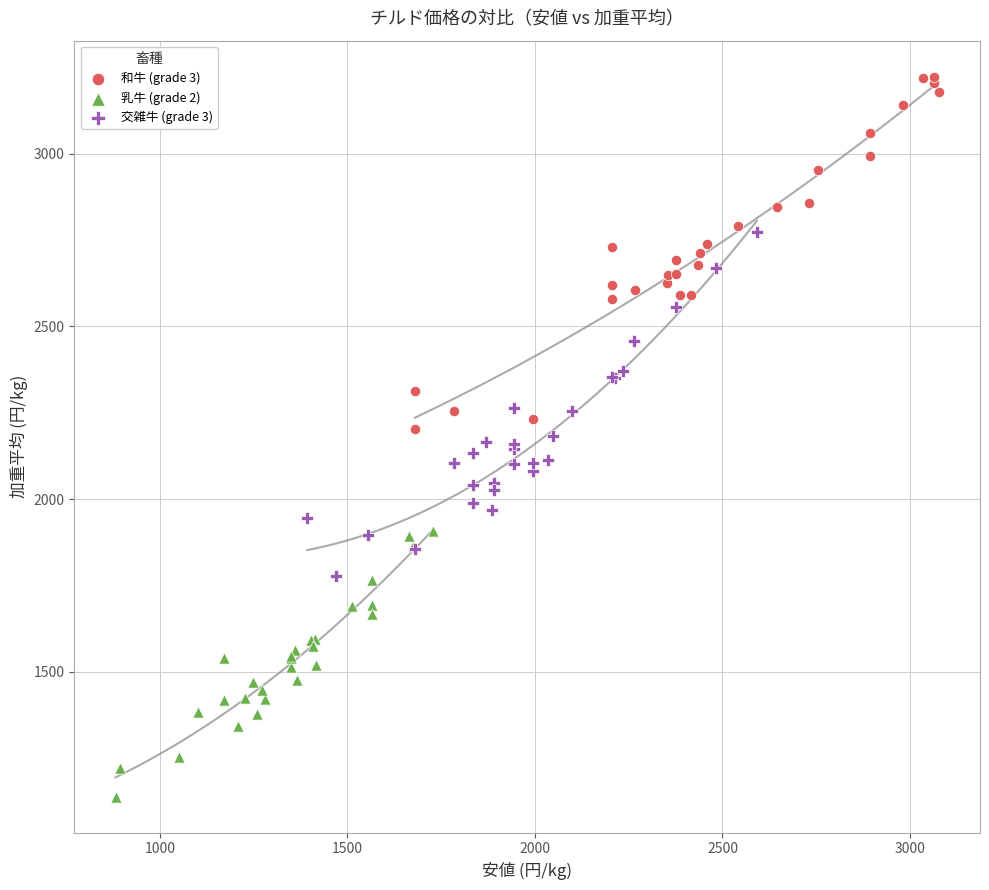

Which series reaches the minimum Y coordinate?

乳牛 (grade 2)